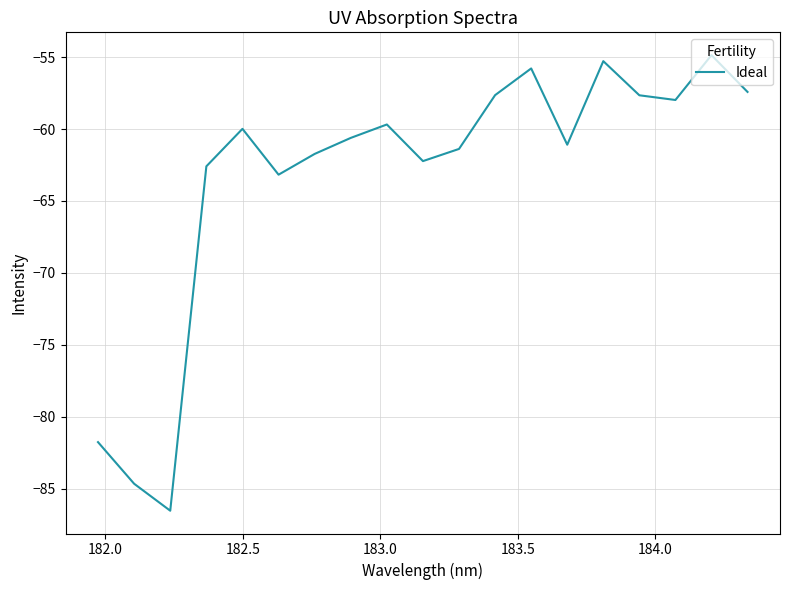

What is the difference between the maximum and minimum values?

31.7